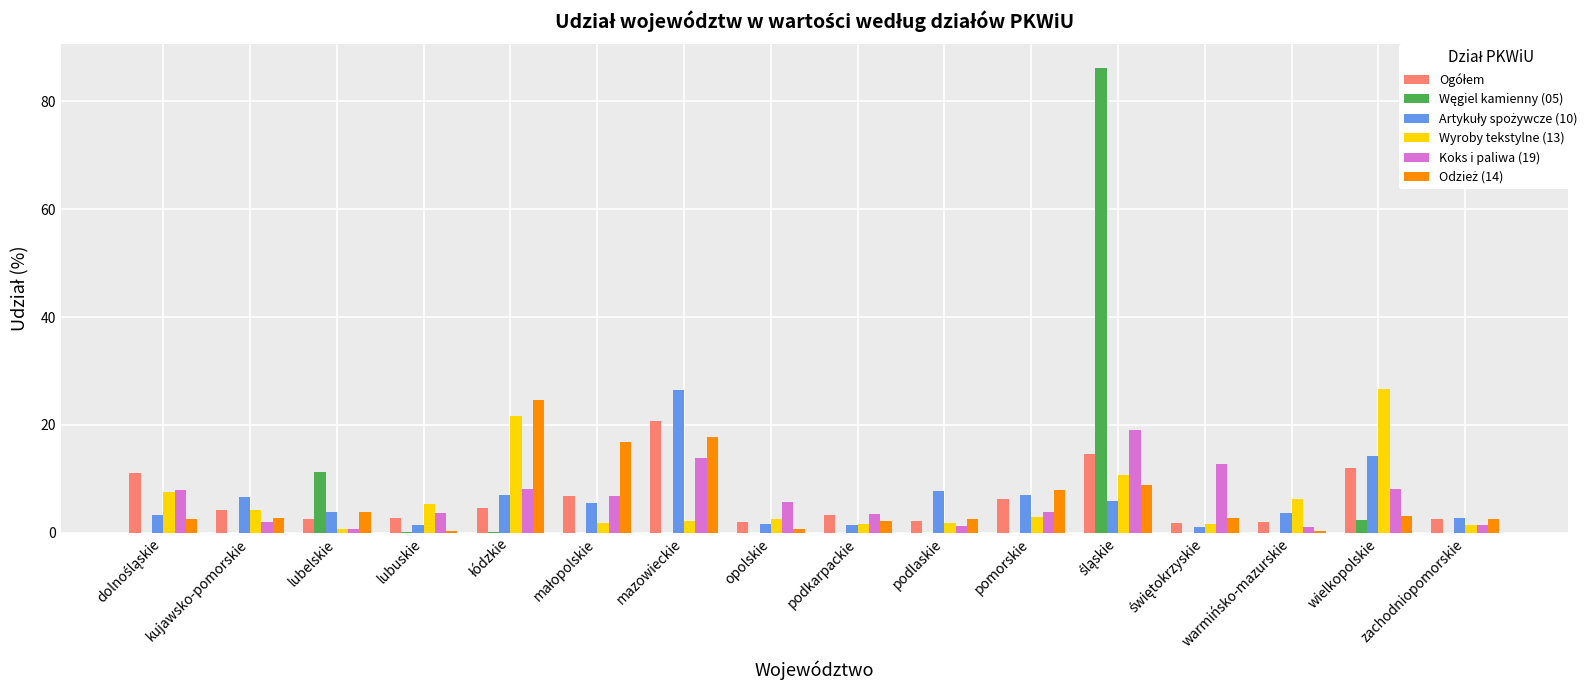

What is the total value across all series at kujawsko-pomorskie?

19.8